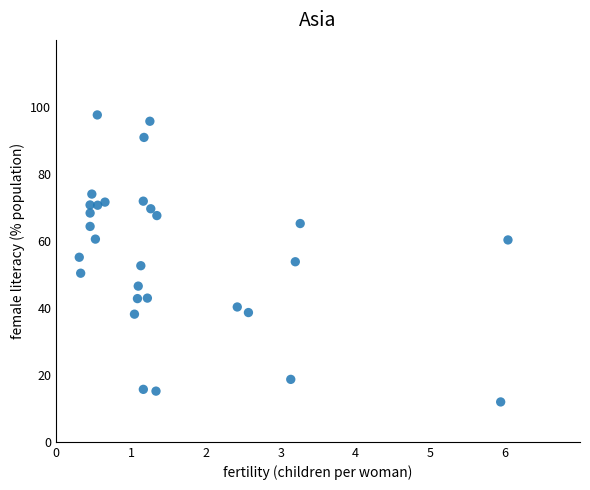

What is the range of Y values (max minus min)?

85.7